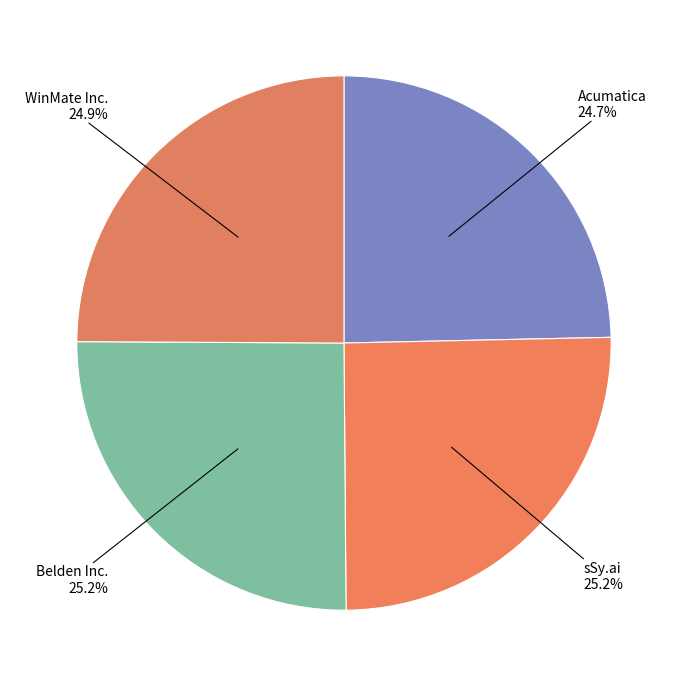

Approximately how many times larger is the value at WinMate Inc. compared to sSy.ai?

1.0